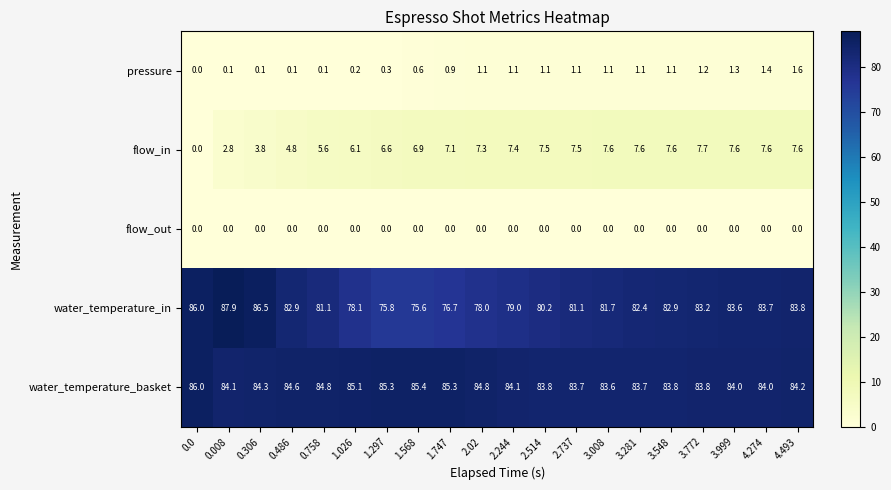

What is the sum of all water_temperature_basket values?

1688.4